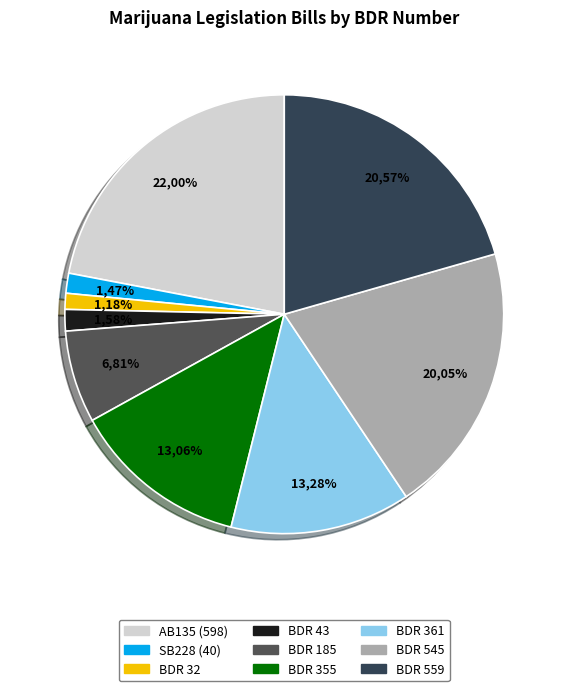

What percentage is the BDR 32 slice, to the nearest percent?

1%